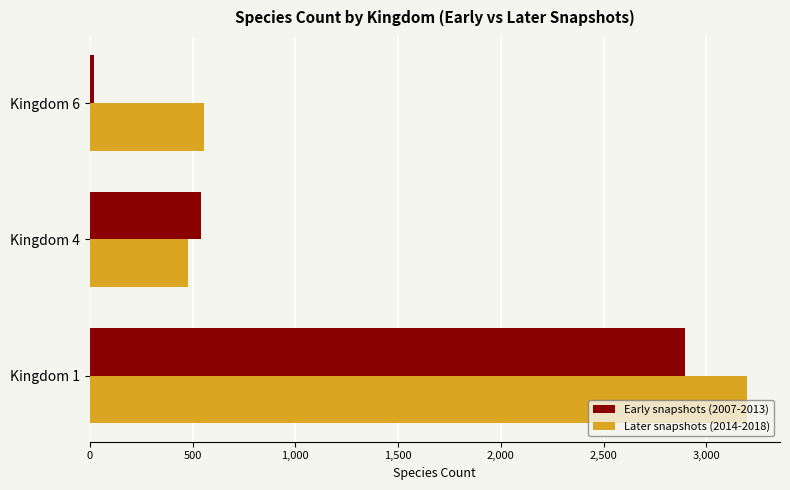

What is the difference between the maximum and minimum values in the Later snapshots (2014-2018) series?

2722